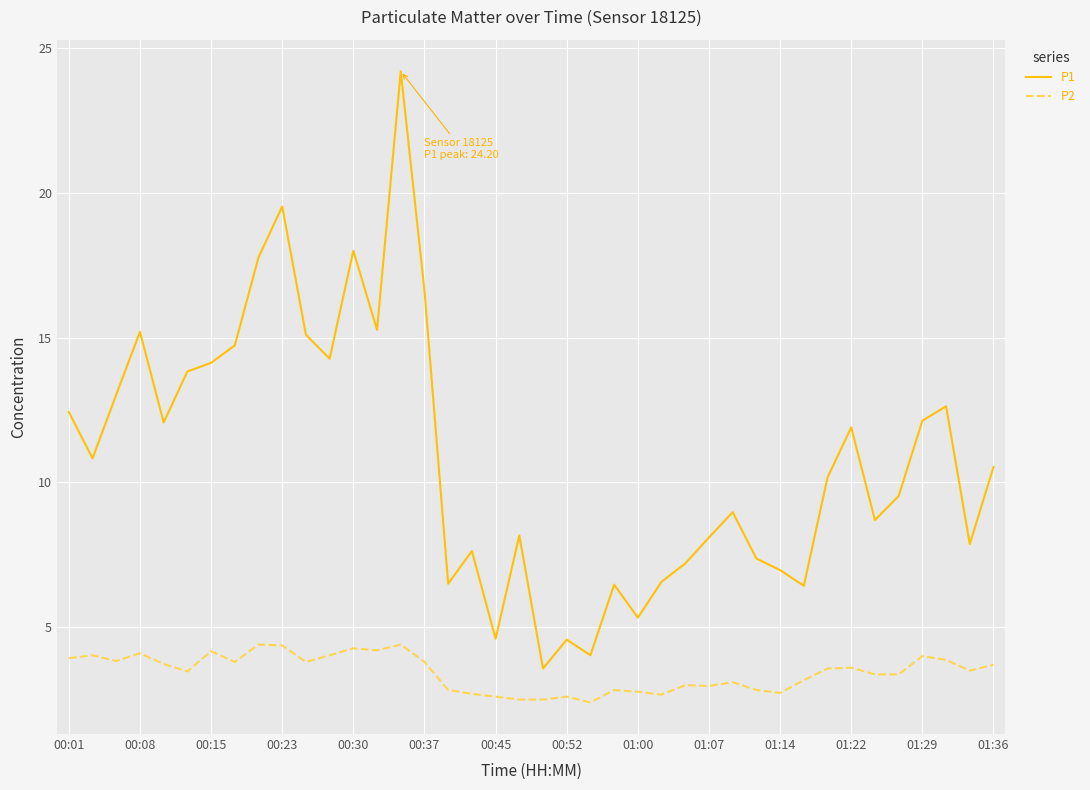

Which series has the widest spread of values?

P1